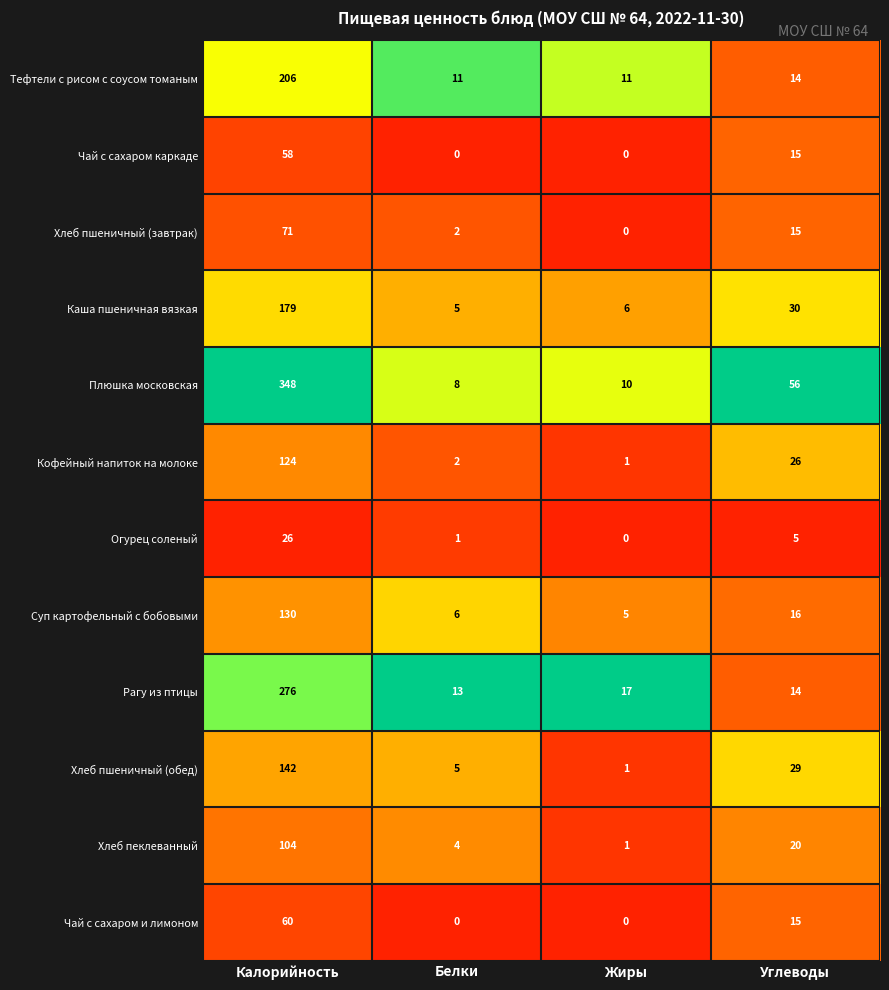

What is the average value of the Рагу из птицы series?

80